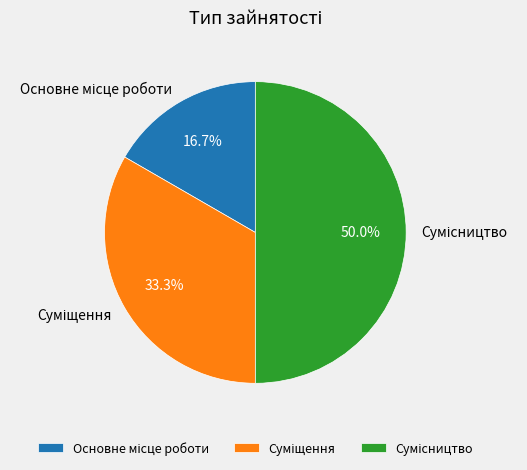

What is the largest slice in the pie chart?

Сумісництво